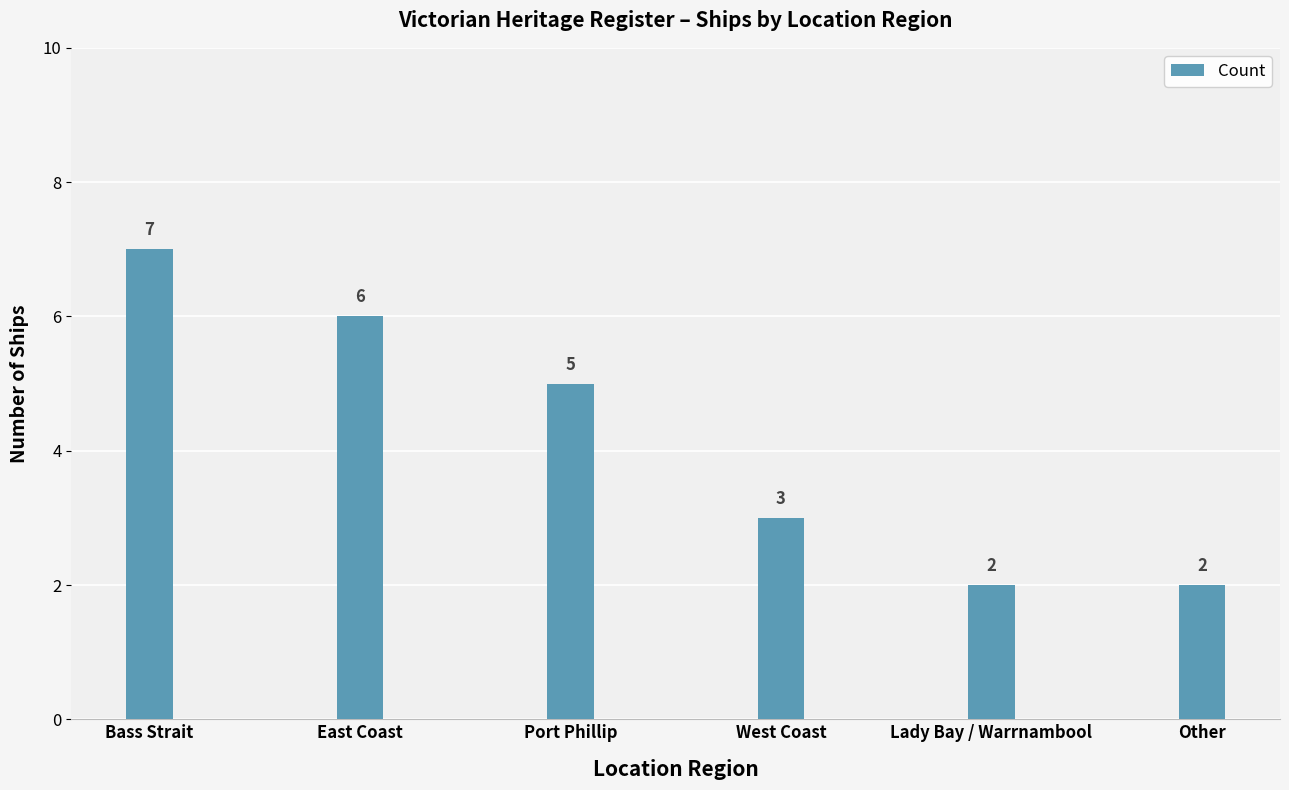

What is the label of the 3rd bar from the right?

West Coast